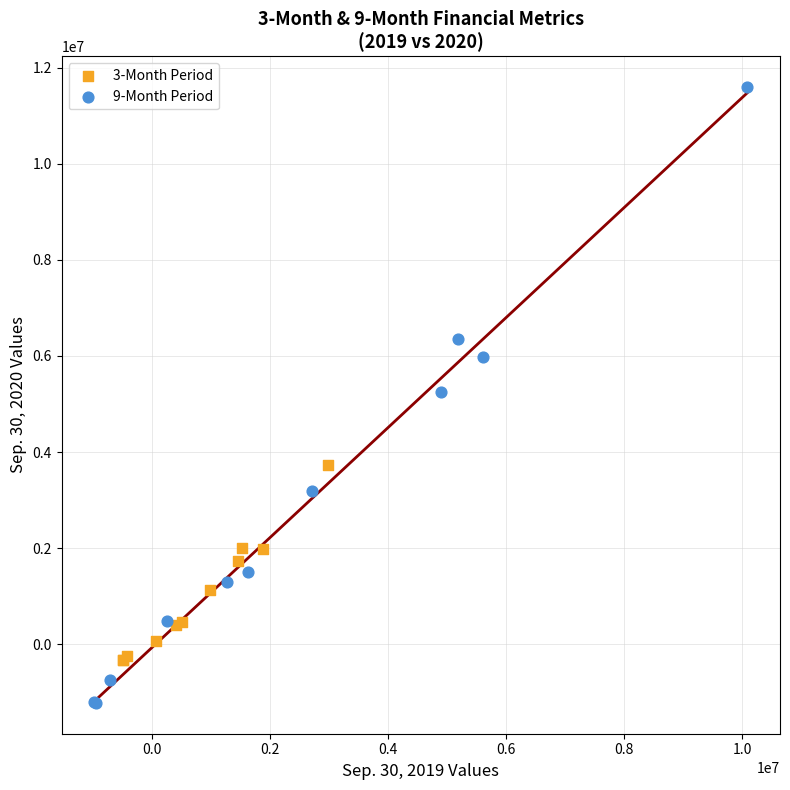

Which series has the largest Y range (max minus min)?

9-Month Period